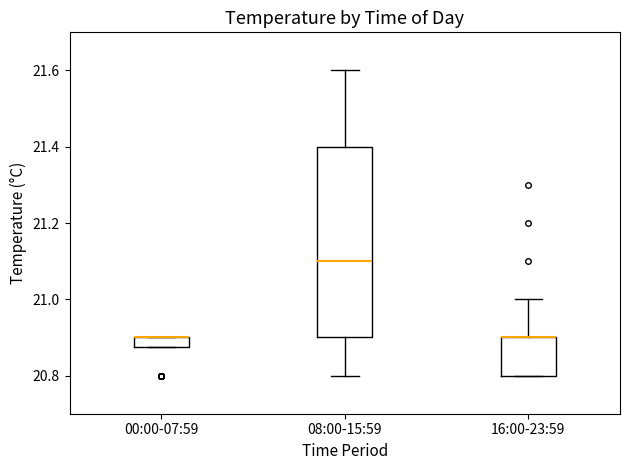

Where is the upper edge of the box for 08:00-15:59 on the y-axis? The values are not printed on the chart, so give them approximately, as read against the axis.

21.40